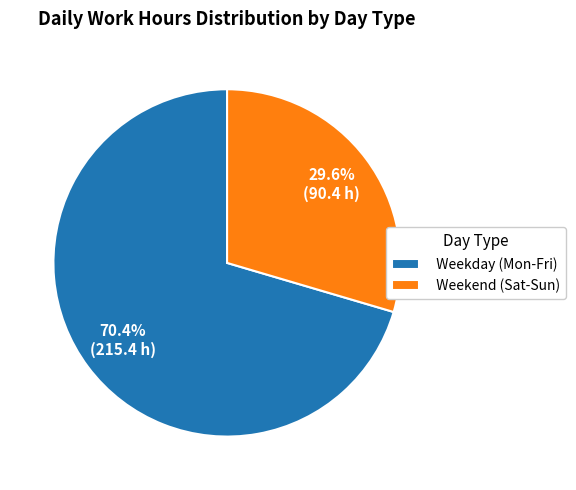

Which slice is the largest?

Weekday (Mon-Fri)